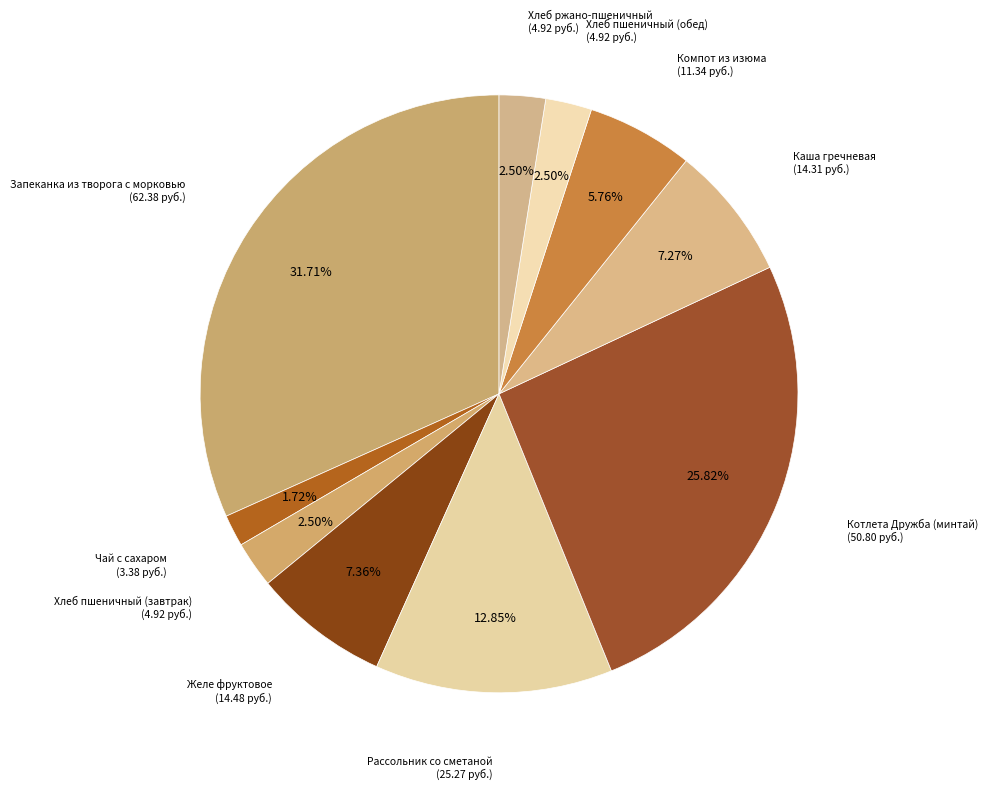

How many segments does this pie chart have?

10